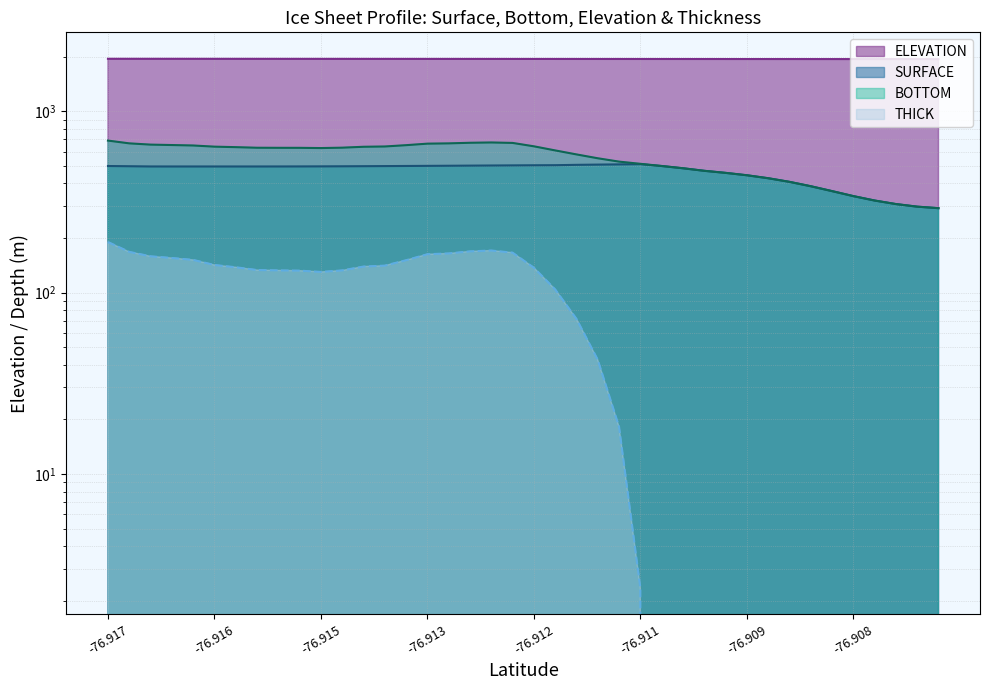

At which label does THICK first exceed 132?

-76.917